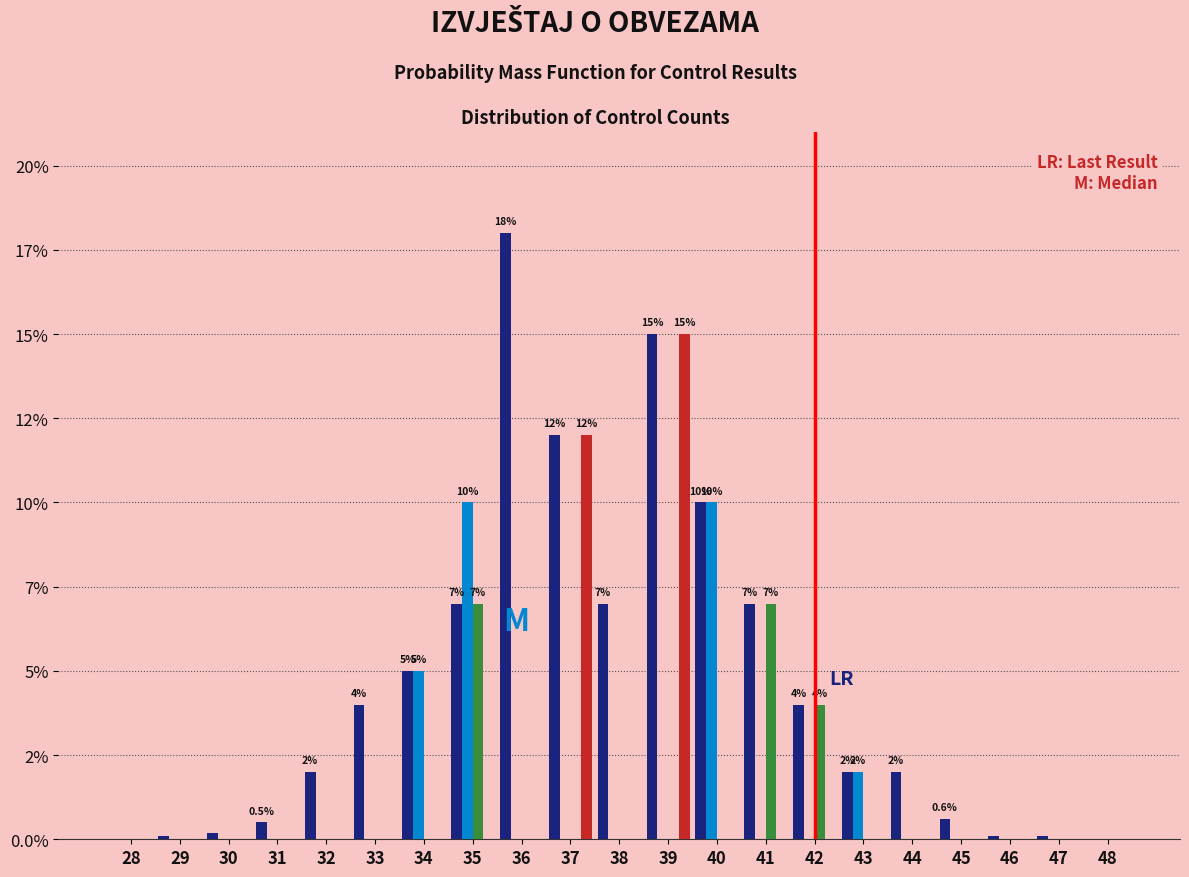

Does the chart contain stacked bars?

No